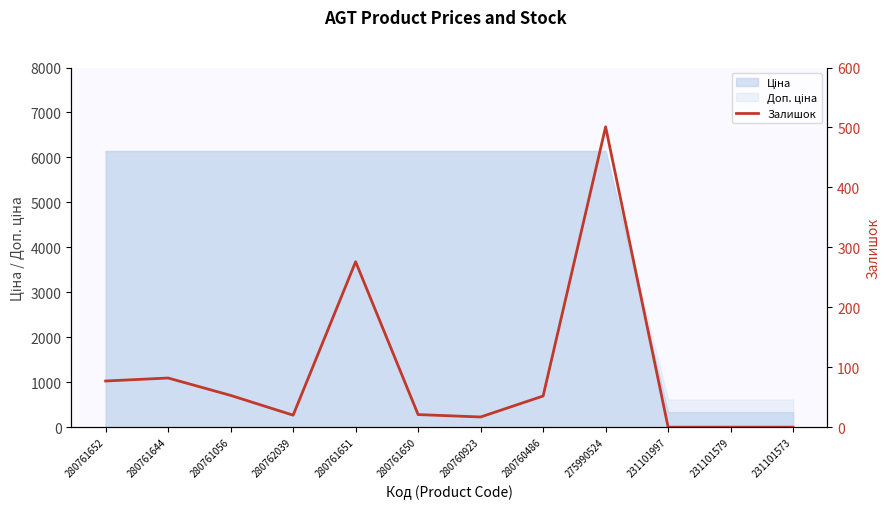

The chart shows a value of 501 at 275990524. True or false?

True